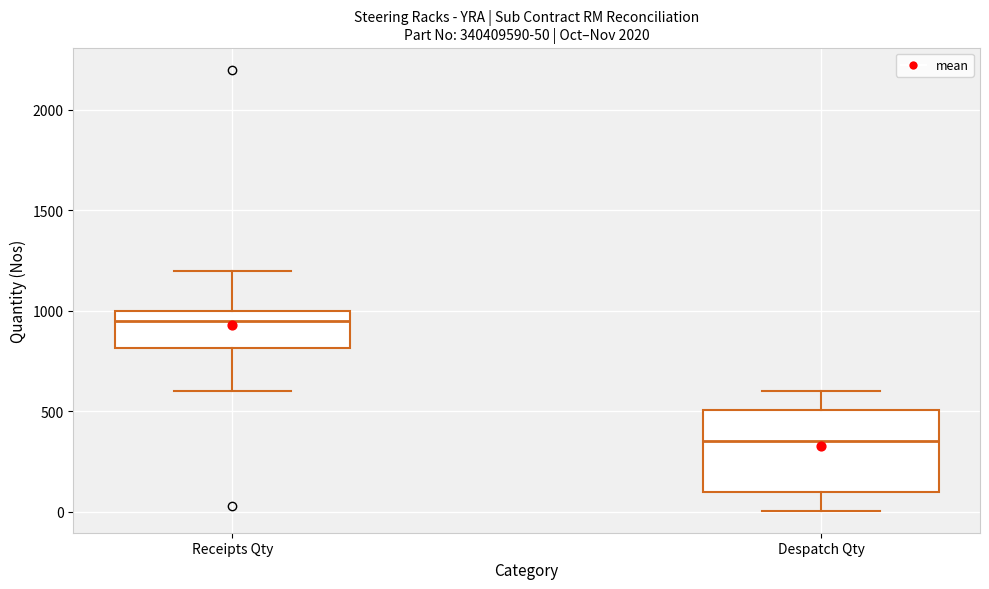

Which box is the tallest, from its lower edge to its upper edge?

Despatch Qty